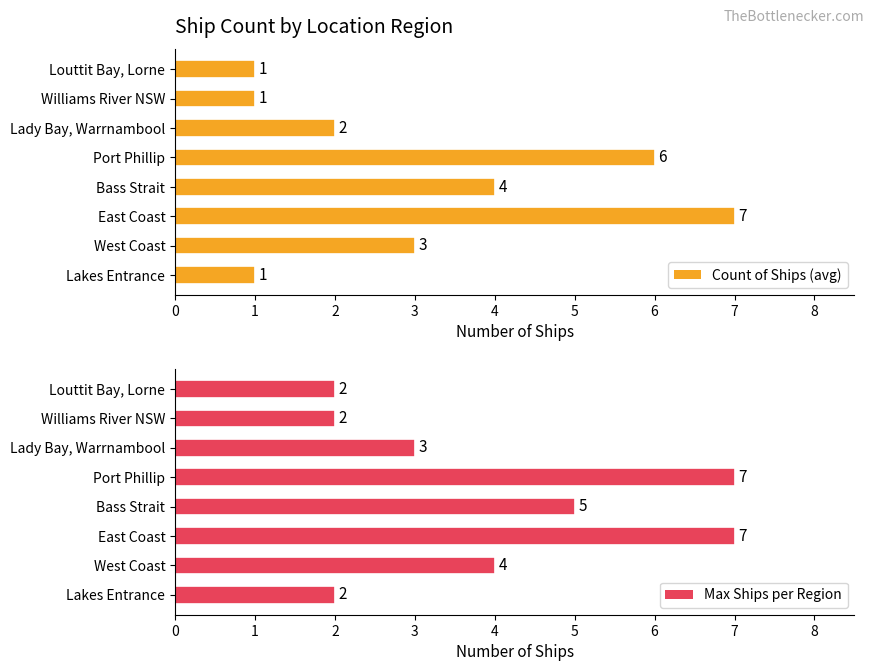

What is the highest value of the Count of Ships (avg) series?

7